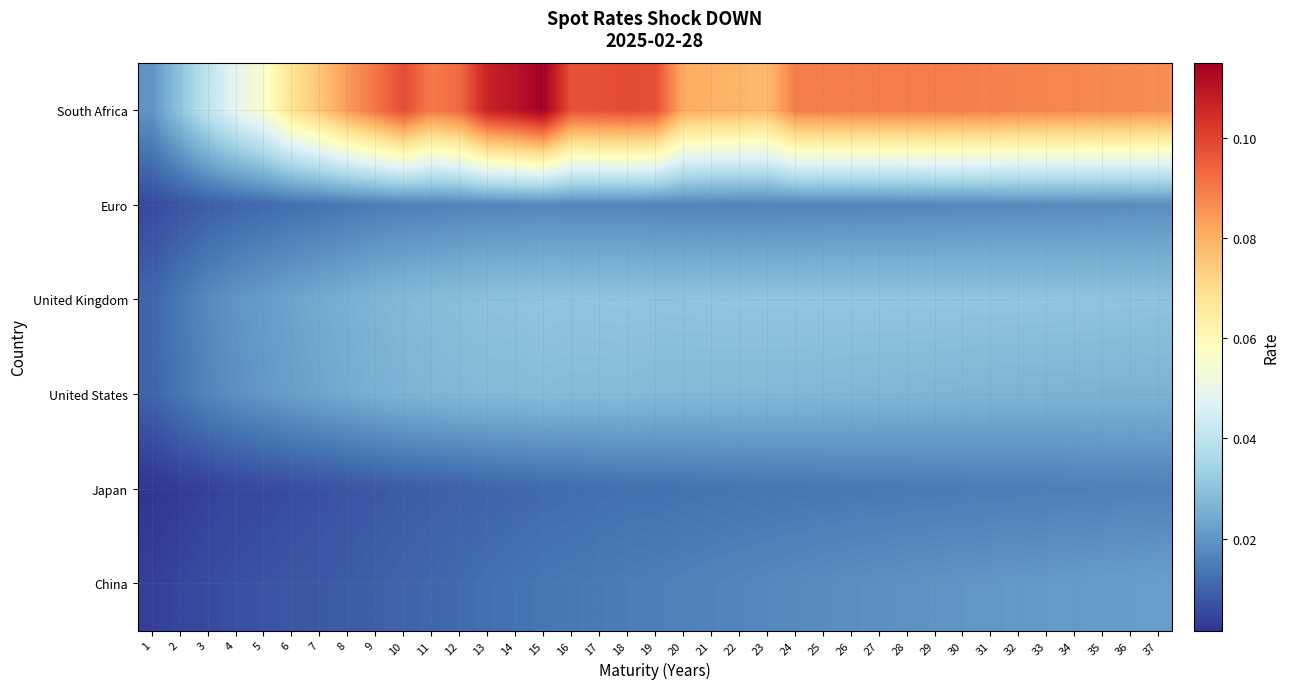

Reading right to left, extract all data points from this chart.

South Africa: 37=0.1	36=0.1	35=0.1	34=0.1	33=0.1	32=0.1	31=0.1	30=0.1	29=0.1	28=0.1	27=0.1	26=0.1	25=0.1	24=0.1	23=0.1	22=0.1	21=0.1	20=0.1	19=0.1	18=0.1	17=0.1	16=0.1	15=0.1	14=0.1	13=0.1	12=0.1	11=0.1	10=0.1	9=0.1	8=0.1	7=0.1	6=0.1	5=0.1	4=0.0	3=0.0	2=0.0	1=0.0
Euro: 37=0.0	36=0.0	35=0.0	34=0.0	33=0.0	32=0.0	31=0.0	30=0.0	29=0.0	28=0.0	27=0.0	26=0.0	25=0.0	24=0.0	23=0.0	22=0.0	21=0.0	20=0.0	19=0.0	18=0.0	17=0.0	16=0.0	15=0.0	14=0.0	13=0.0	12=0.0	11=0.0	10=0.0	9=0.0	8=0.0	7=0.0	6=0.0	5=0.0	4=0.0	3=0.0	2=0.0	1=0.0
United Kingdom: 37=0.0	36=0.0	35=0.0	34=0.0	33=0.0	32=0.0	31=0.0	30=0.0	29=0.0	28=0.0	27=0.0	26=0.0	25=0.0	24=0.0	23=0.0	22=0.0	21=0.0	20=0.0	19=0.0	18=0.0	17=0.0	16=0.0	15=0.0	14=0.0	13=0.0	12=0.0	11=0.0	10=0.0	9=0.0	8=0.0	7=0.0	6=0.0	5=0.0	4=0.0	3=0.0	2=0.0	1=0.0
United States: 37=0.0	36=0.0	35=0.0	34=0.0	33=0.0	32=0.0	31=0.0	30=0.0	29=0.0	28=0.0	27=0.0	26=0.0	25=0.0	24=0.0	23=0.0	22=0.0	21=0.0	20=0.0	19=0.0	18=0.0	17=0.0	16=0.0	15=0.0	14=0.0	13=0.0	12=0.0	11=0.0	10=0.0	9=0.0	8=0.0	7=0.0	6=0.0	5=0.0	4=0.0	3=0.0	2=0.0	1=0.0
Japan: 37=0.0	36=0.0	35=0.0	34=0.0	33=0.0	32=0.0	31=0.0	30=0.0	29=0.0	28=0.0	27=0.0	26=0.0	25=0.0	24=0.0	23=0.0	22=0.0	21=0.0	20=0.0	19=0.0	18=0.0	17=0.0	16=0.0	15=0.0	14=0.0	13=0.0	12=0.0	11=0.0	10=0.0	9=0.0	8=0.0	7=0.0	6=0.0	5=0.0	4=0.0	3=0.0	2=0.0	1=0.0
China: 37=0.0	36=0.0	35=0.0	34=0.0	33=0.0	32=0.0	31=0.0	30=0.0	29=0.0	28=0.0	27=0.0	26=0.0	25=0.0	24=0.0	23=0.0	22=0.0	21=0.0	20=0.0	19=0.0	18=0.0	17=0.0	16=0.0	15=0.0	14=0.0	13=0.0	12=0.0	11=0.0	10=0.0	9=0.0	8=0.0	7=0.0	6=0.0	5=0.0	4=0.0	3=0.0	2=0.0	1=0.0